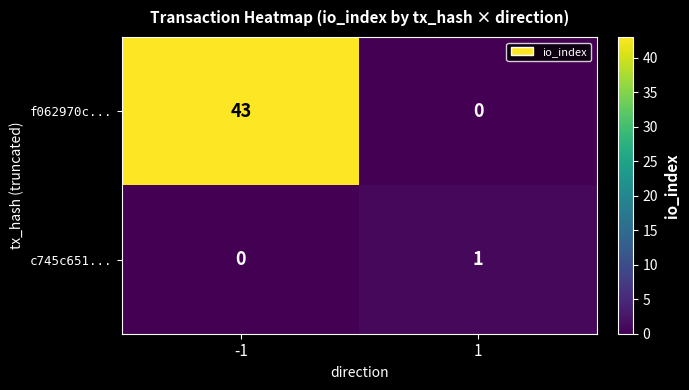

What is the average value of the f062970c... series?

22